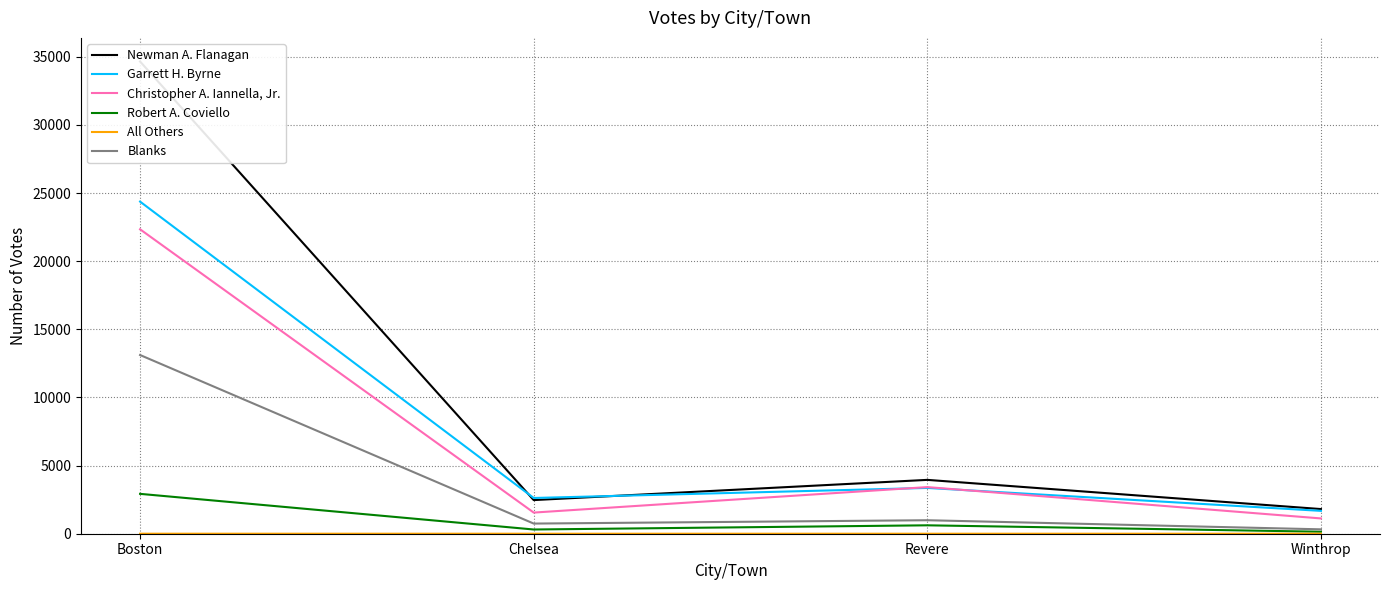

Is it true that All Others equals 2 at Boston?

False